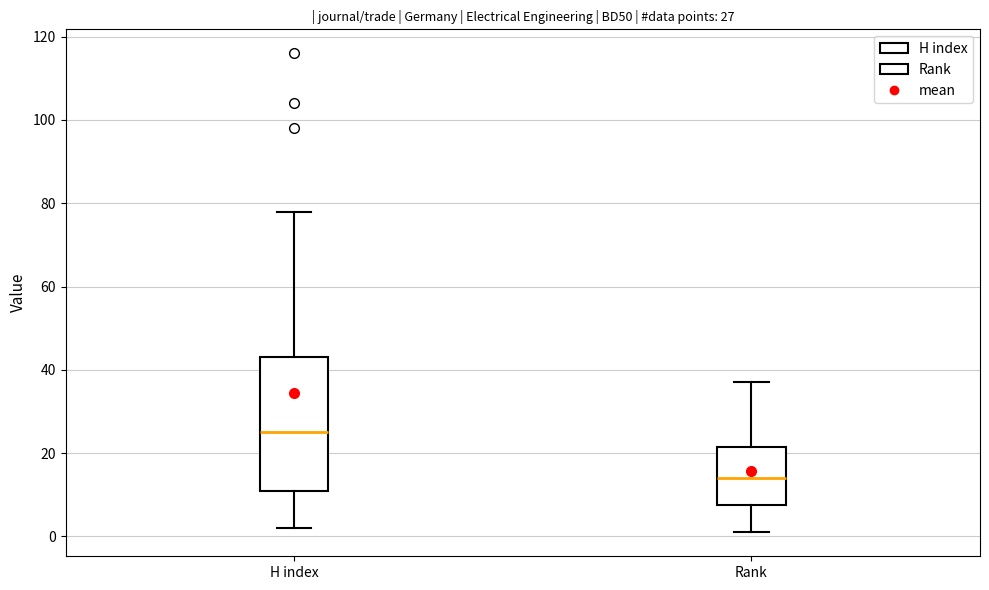

Comparing the boxes themselves (not the whiskers), which one is the tallest?

H index